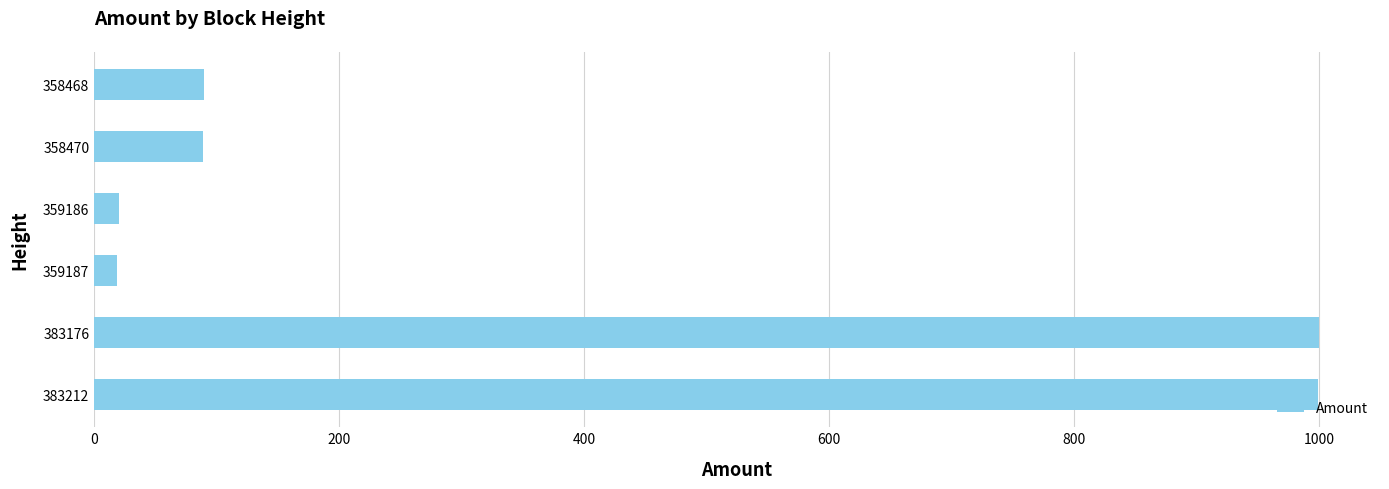

The value at 383212 is 1369. True or false?

False